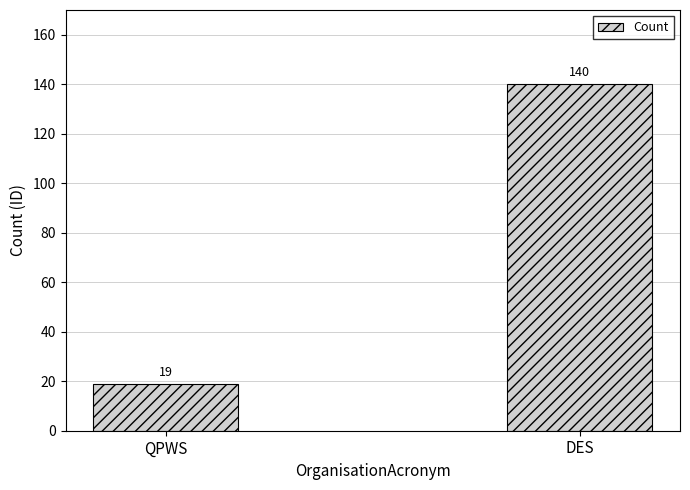

Approximately how many times larger is the value at QPWS compared to DES?

0.1